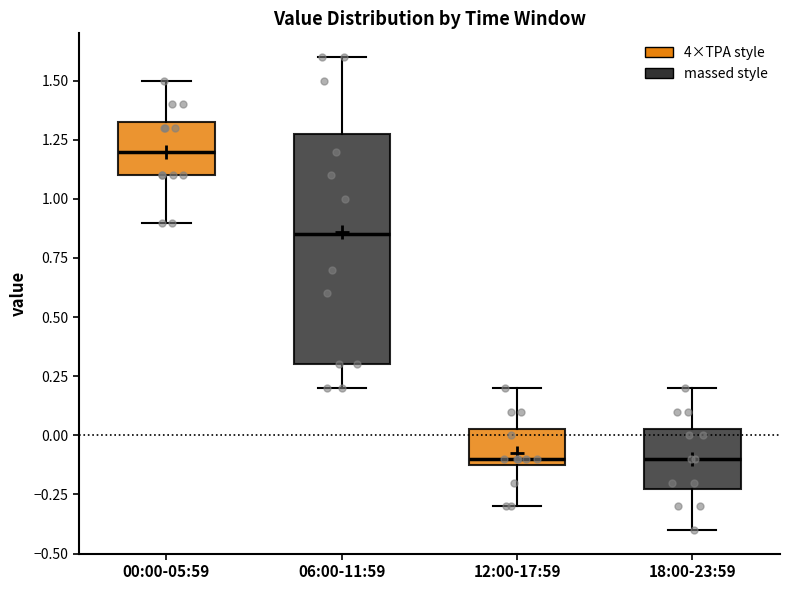

Comparing the boxes themselves (not the whiskers), which one is the tallest?

06:00-11:59